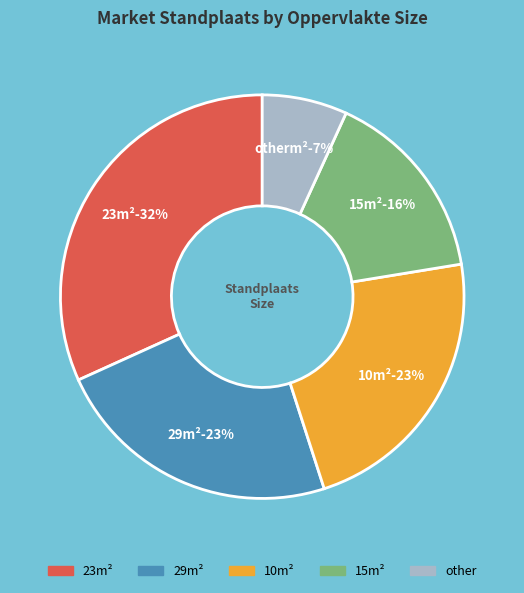

Rank the categories by value from highest to lowest.

23, 29, 10, 15, other